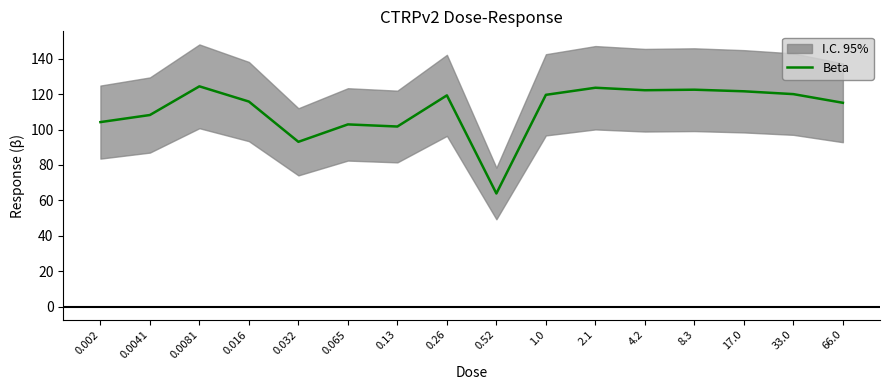

List the labels in order of value, smallest first.

0.52, 0.032, 0.13, 0.065, 0.002, 0.0041, 66.0, 0.016, 0.26, 1.0, 33.0, 17.0, 4.2, 8.3, 2.1, 0.0081